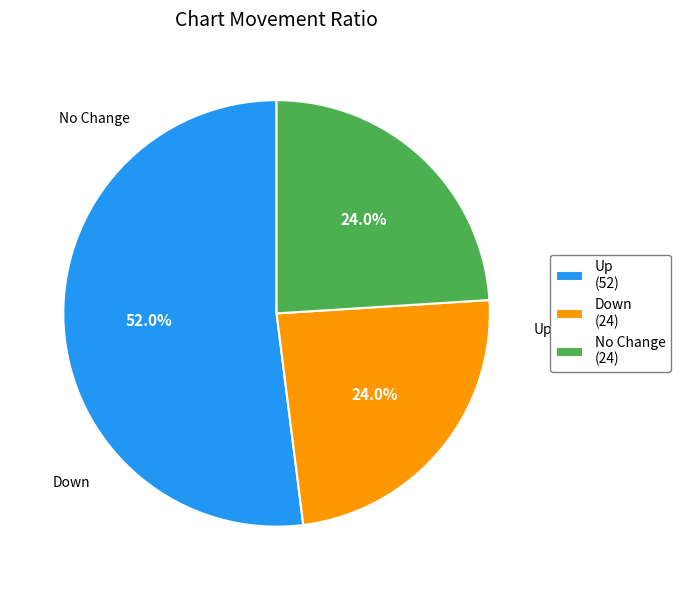

What is the ratio of the value at Up (52) to the value at No Change (24)?

2.2